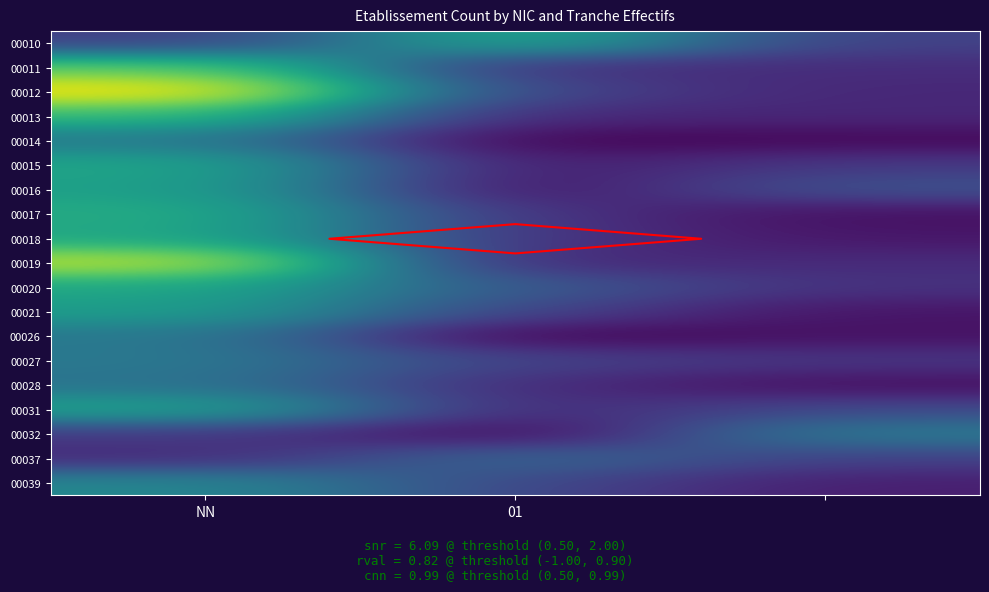

What is the greatest value displayed?

3.5